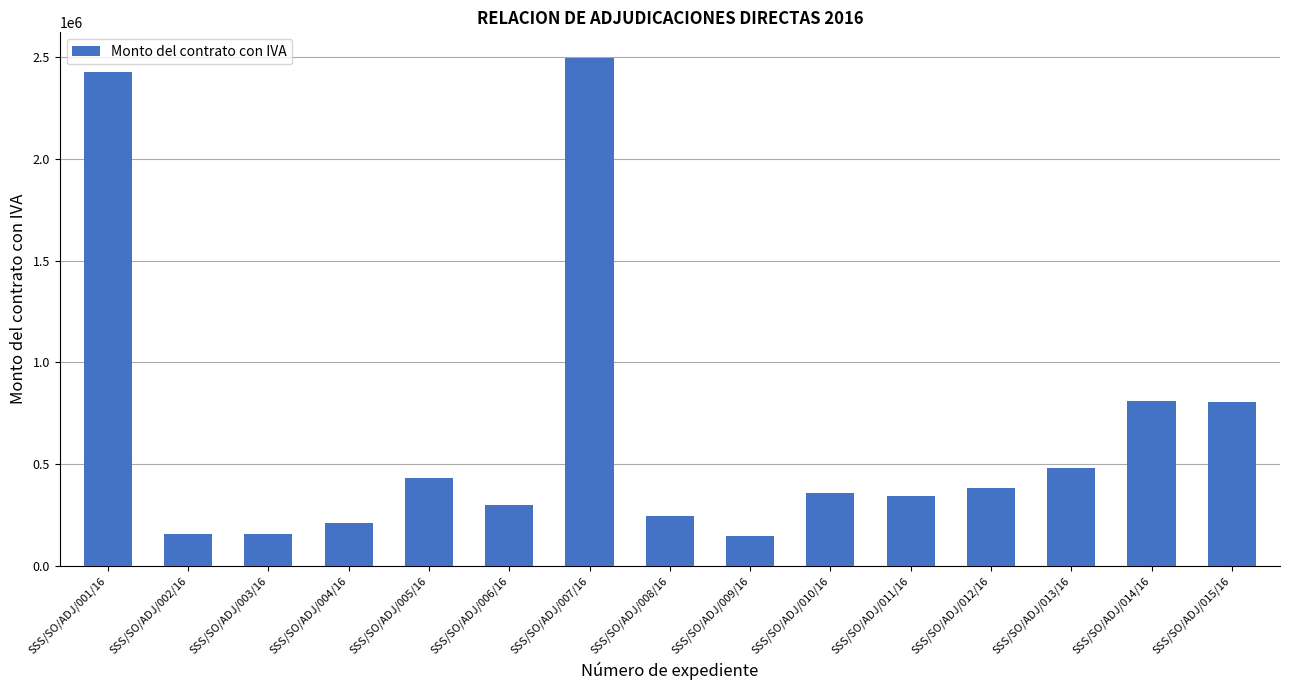

How many data points are less than 358949?

7